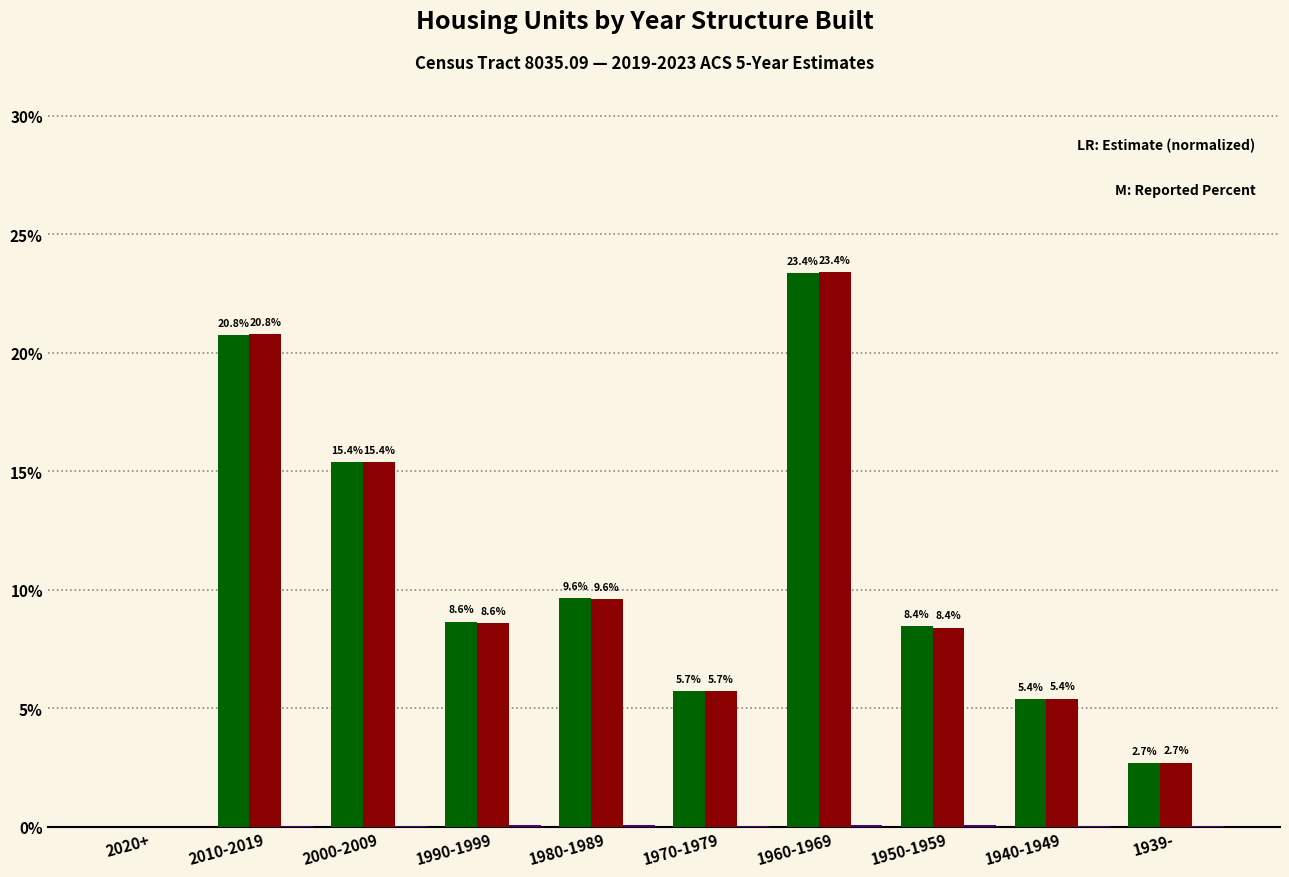

At which category is the sum across all series the highest?

1960-1969